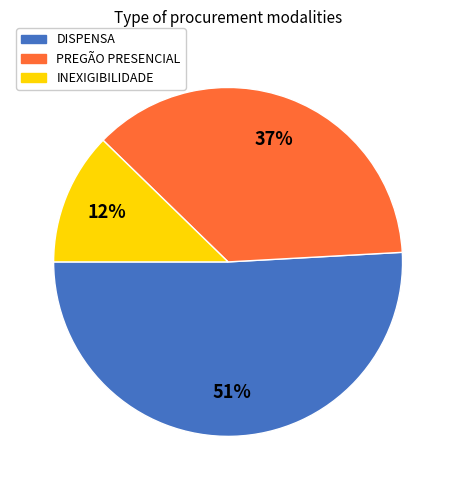

To the nearest percent, what is the average slice percentage?

33%